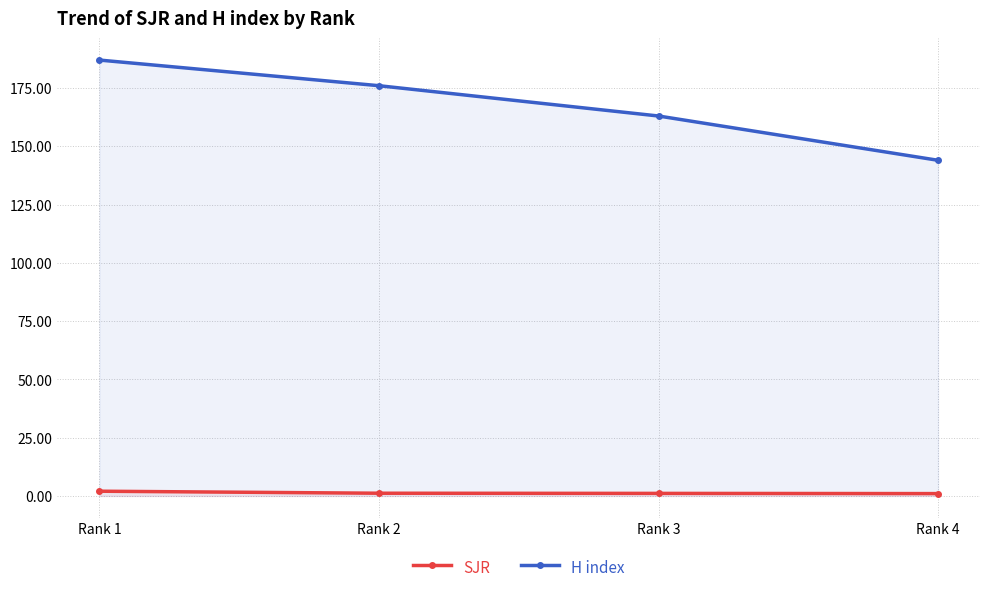

Reading left to right, transcribe all the data shown in this chart.

SJR: 2.0	1.2	1.1	1.0
H index: 187.0	176.0	163.0	144.0